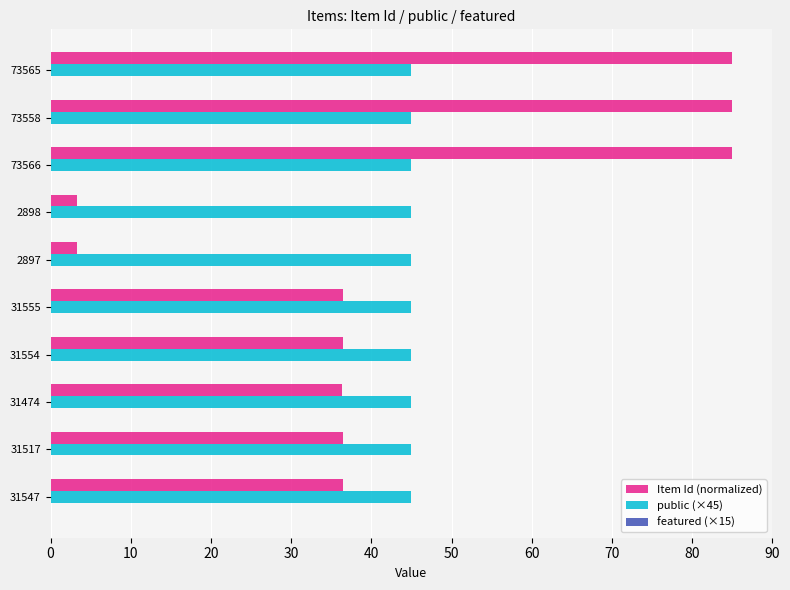

What is the maximum value shown in the chart?

85.0